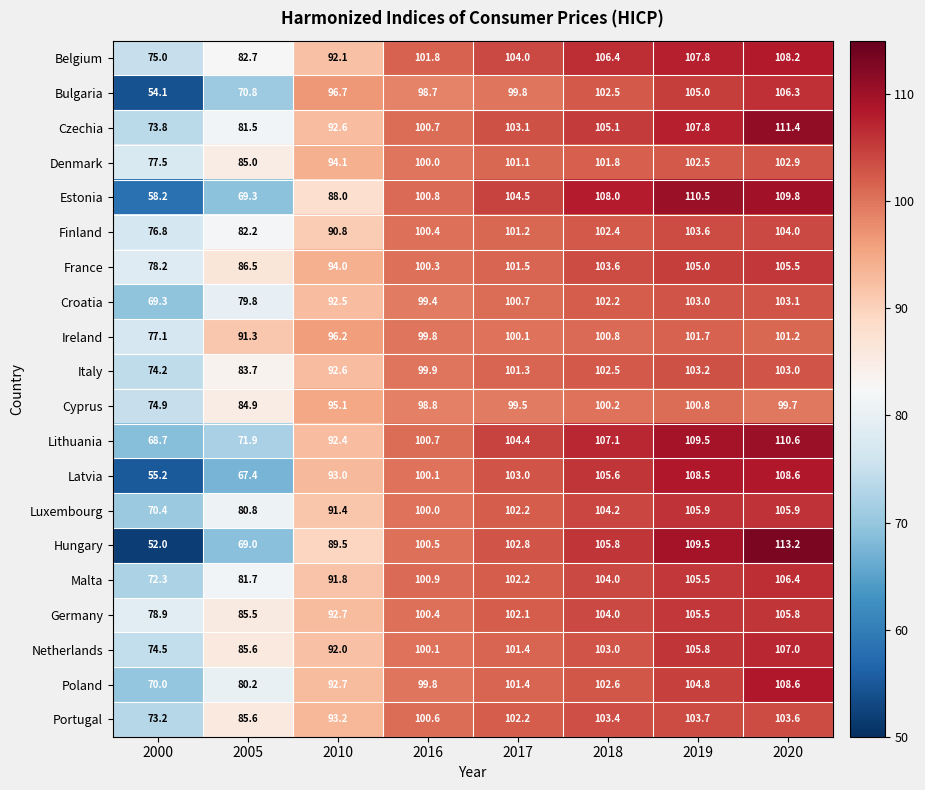

The value of Portugal at 2020 is 28.8. True or false?

False